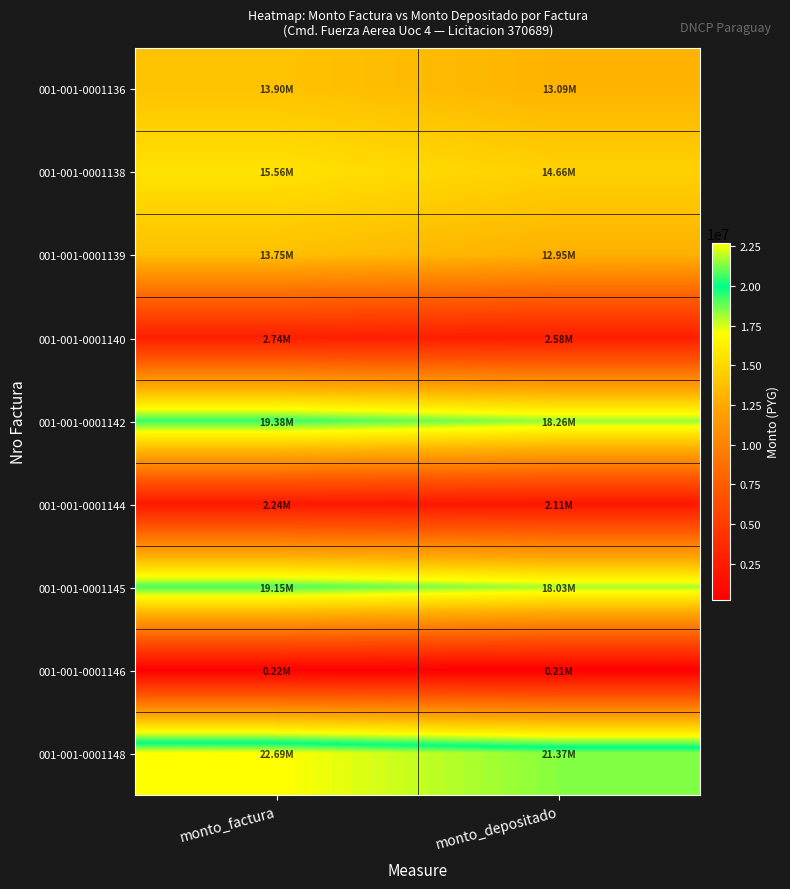

Which label corresponds to the smallest value in the chart?

monto_depositado